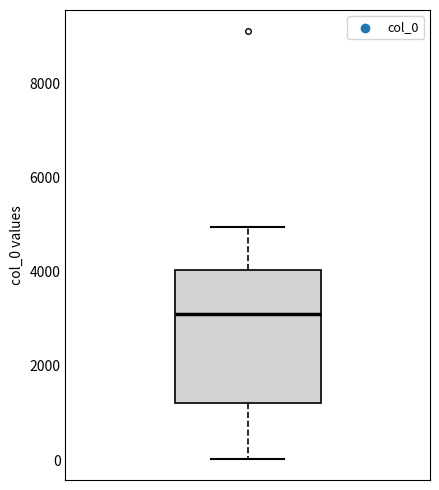

Where is the lower edge of the box on the y-axis? The values are not printed on the chart, so give them approximately, as read against the axis.

1200